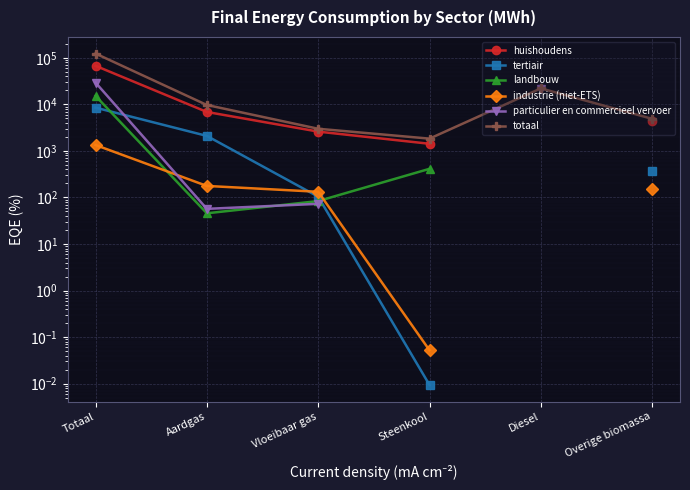

True or false: particulier en commercieel vervoer and huishoudens intersect in this chart.

False